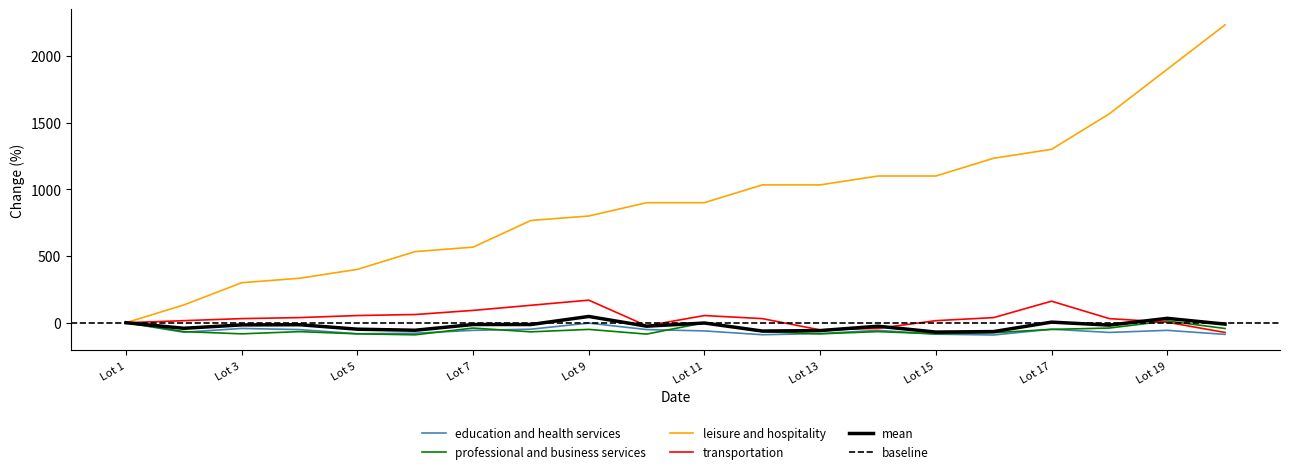

At which category does transportation reach its first local valley?

10